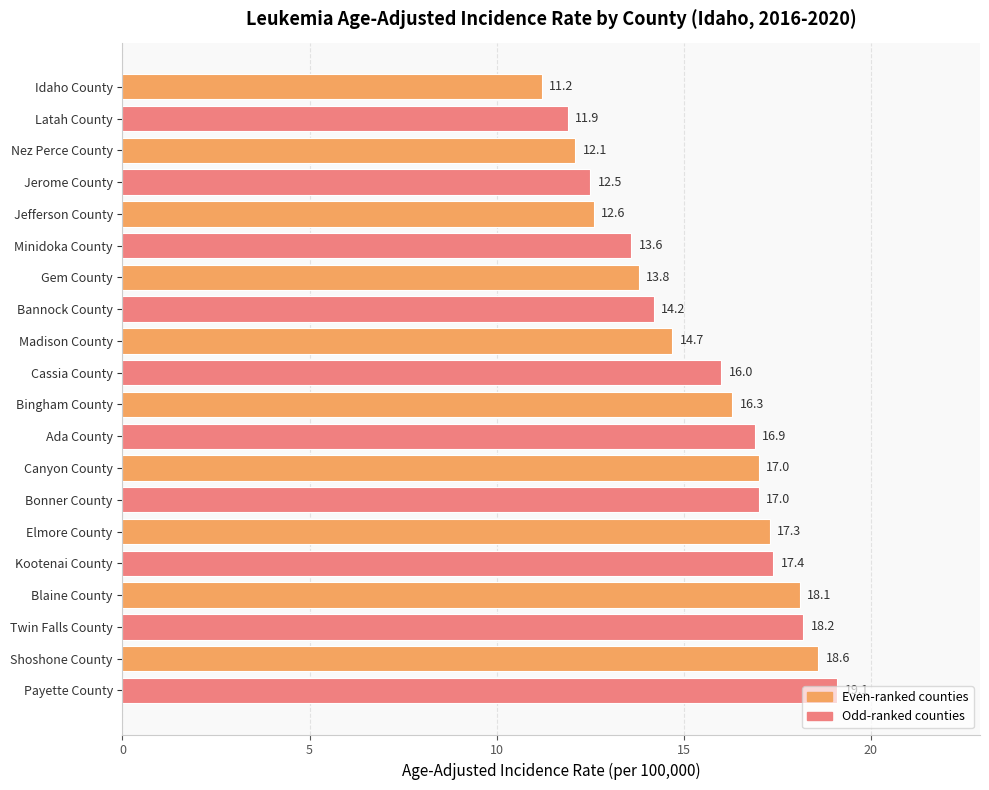

What is the label of the 16th bar from the bottom?

Jefferson County